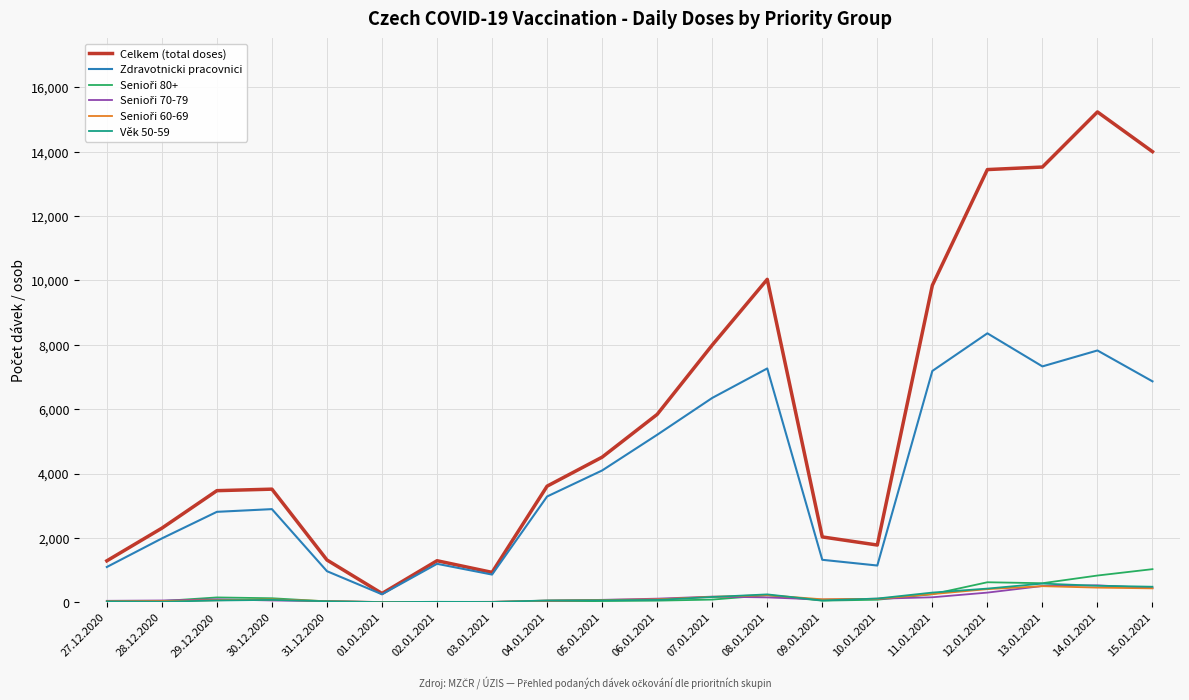

Which series has the largest total across all categories?

Celkem (total doses)